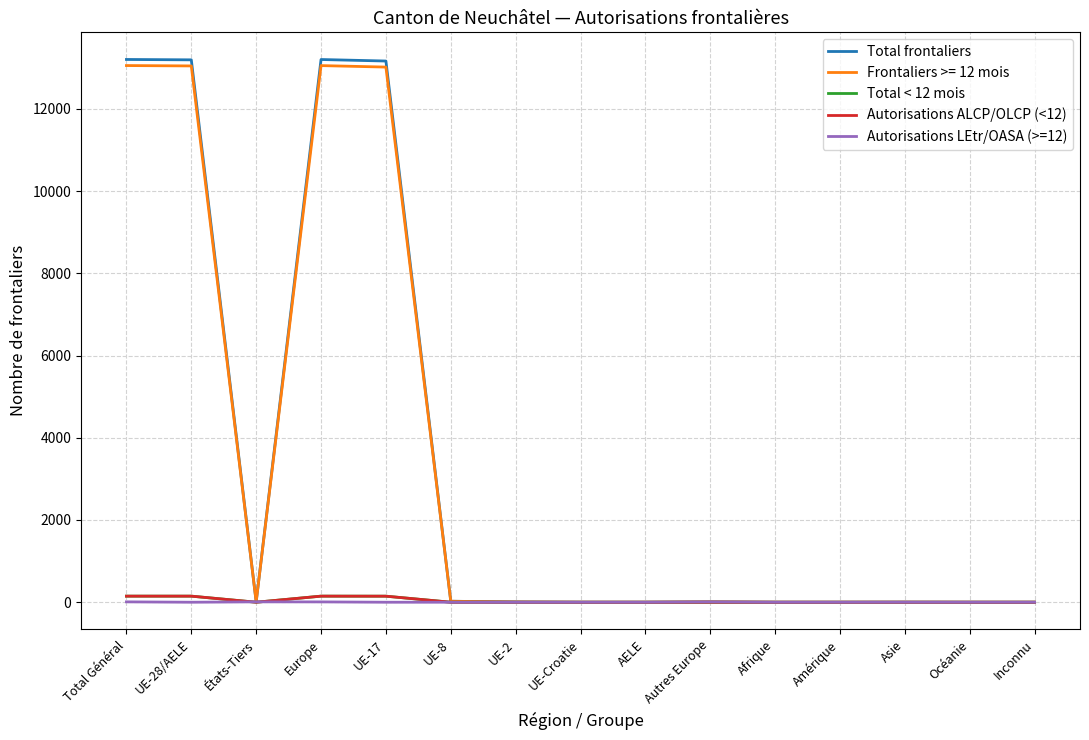

What is the difference between the second highest and minimum values in the Total < 12 mois series?

148